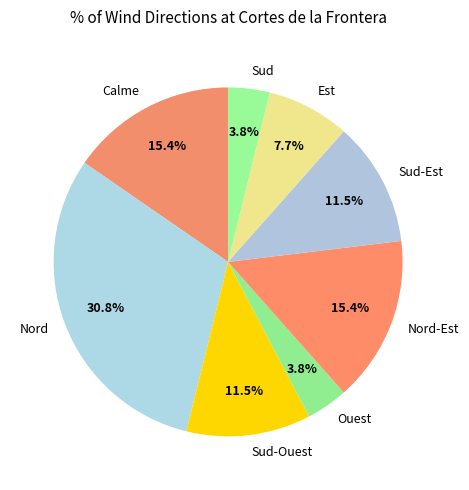

To the nearest percent, what is the average slice percentage?

12%